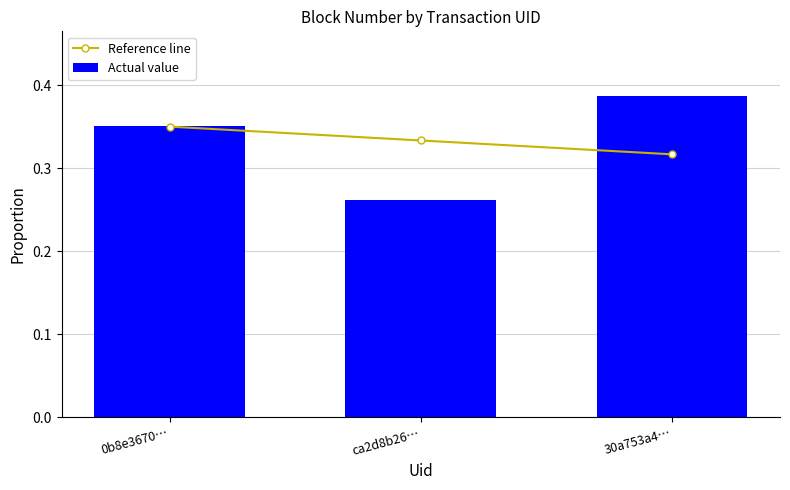

Reading right to left, what are all the values shown in this chart?

Reference line: 0.3	0.3	0.3
Actual value: 0.4	0.3	0.4